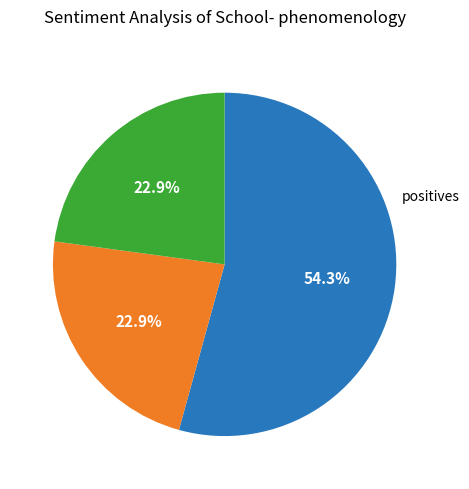

Is there any slice that represents more than half of the pie?

Yes